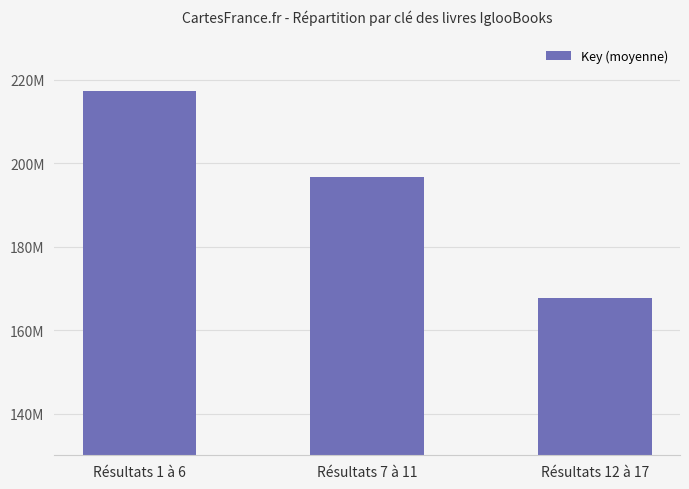

What is the change in value from Résultats 1 à 6 to Résultats 12 à 17?

-49803568.0